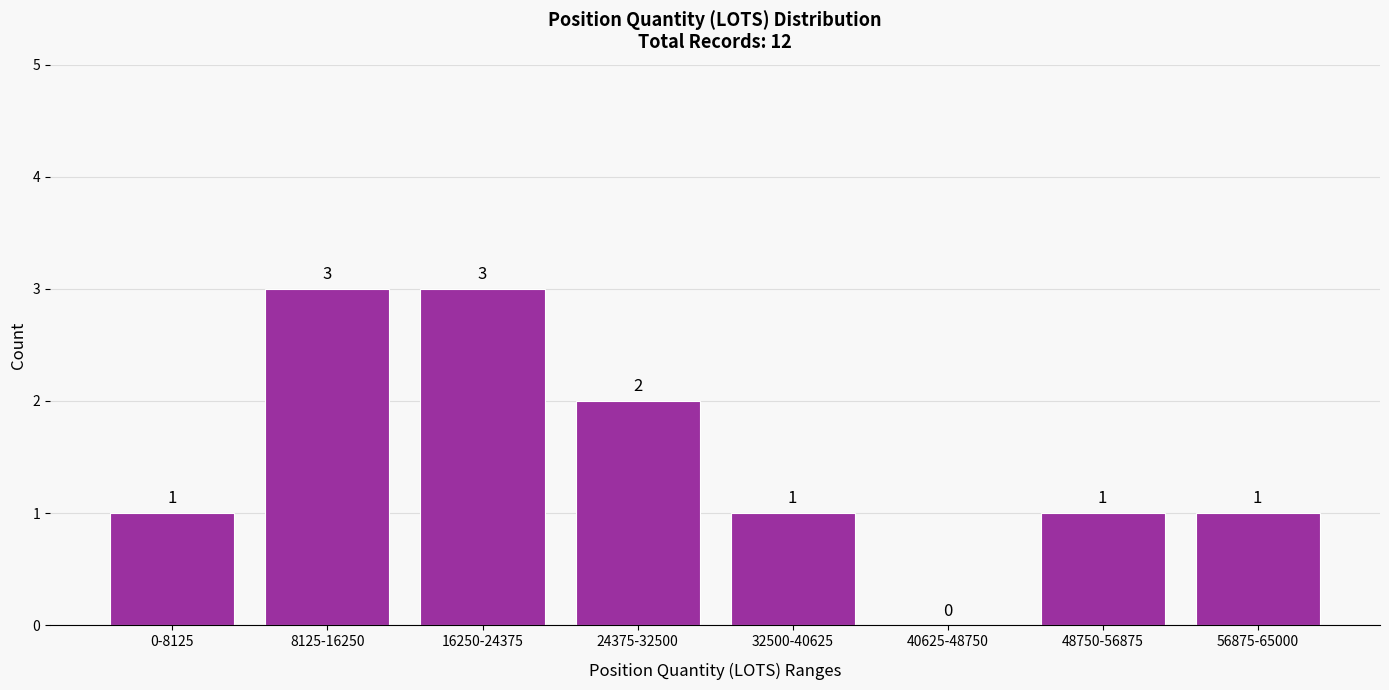

Reading left to right, what are all the values shown in this chart?

0-8125=1	8125-16250=3	16250-24375=3	24375-32500=2	32500-40625=1	40625-48750=0	48750-56875=1	56875-65000=1